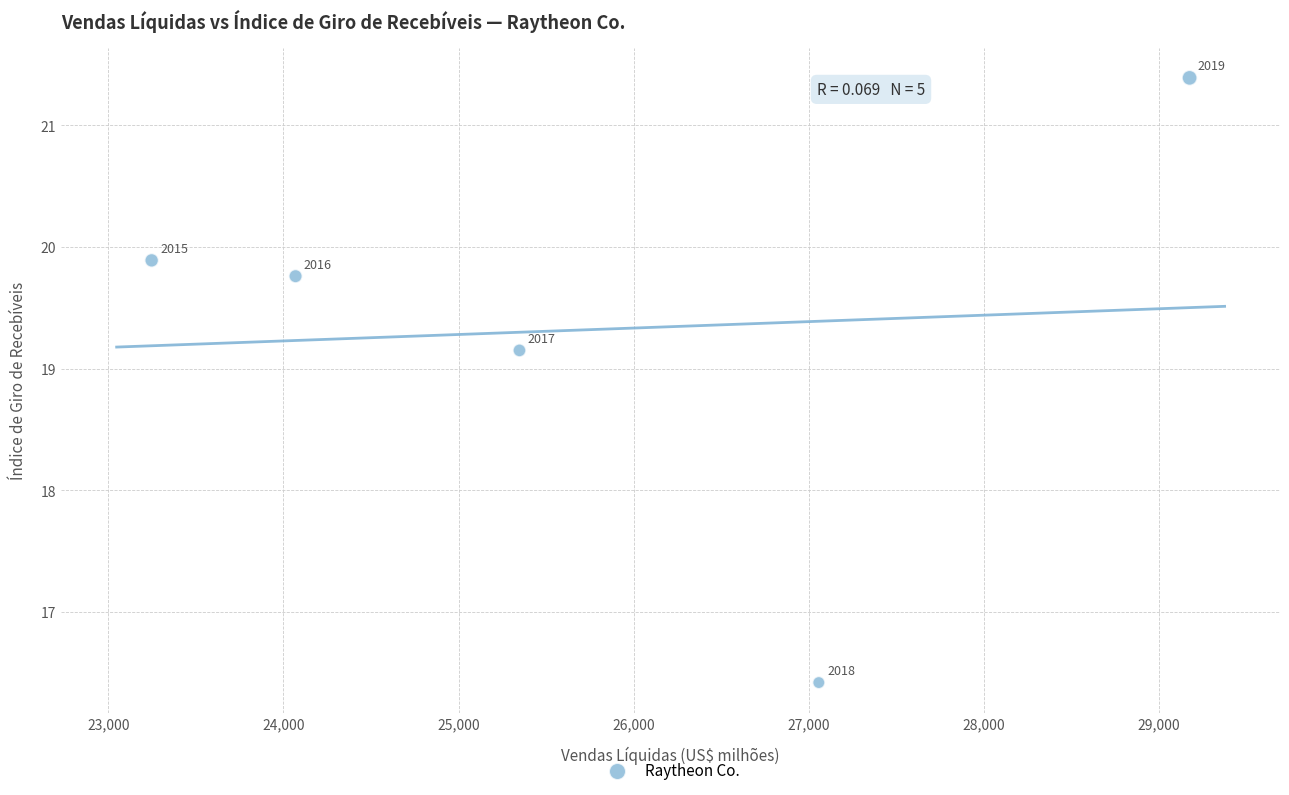

What is the range of X values (max minus min)?

5929.0